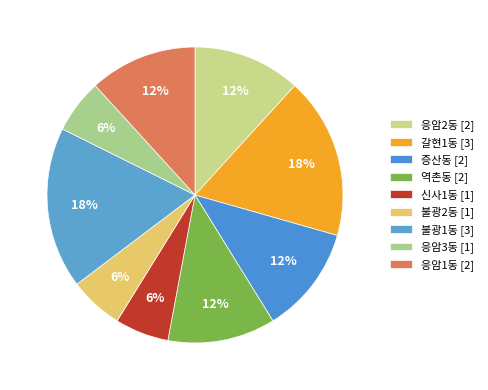

Is the sum of 증산동 and 불광1동 greater than half?

No